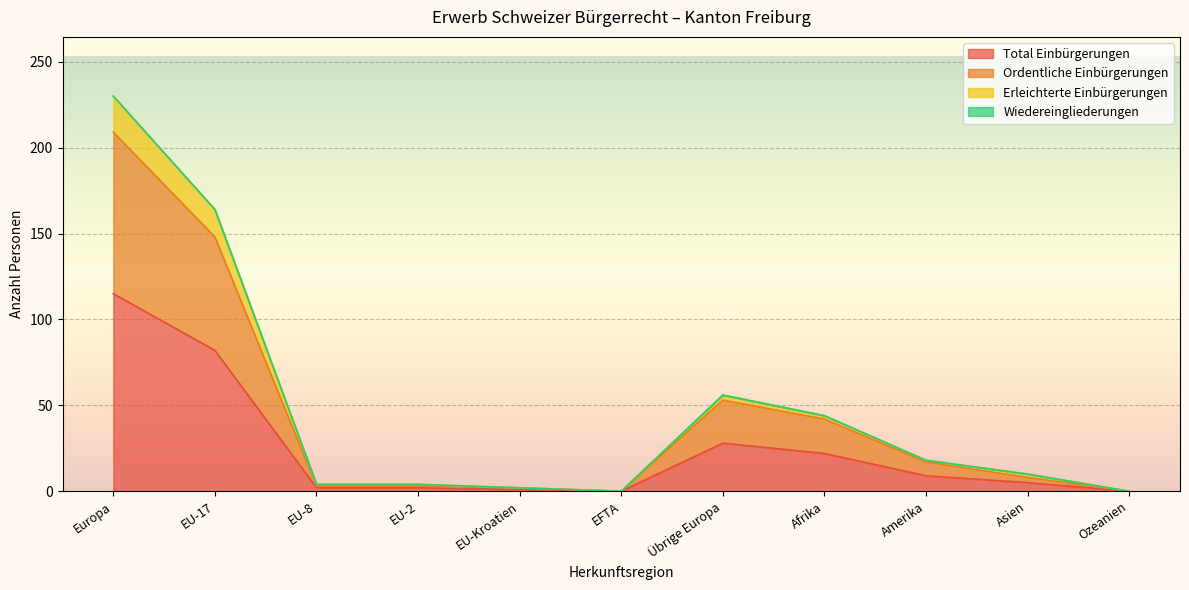

Count the number of categories in the chart.

11